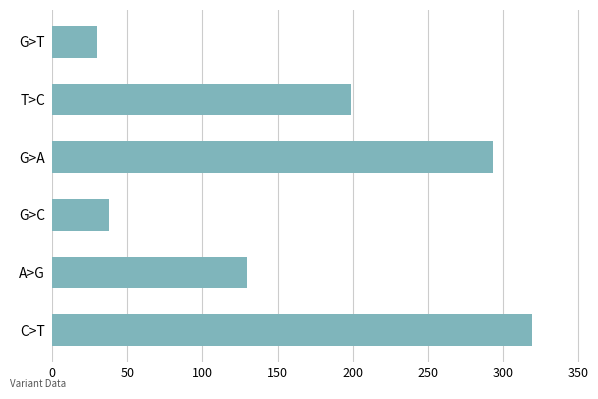

At which category does the chart reach its minimum across all series?

G>T